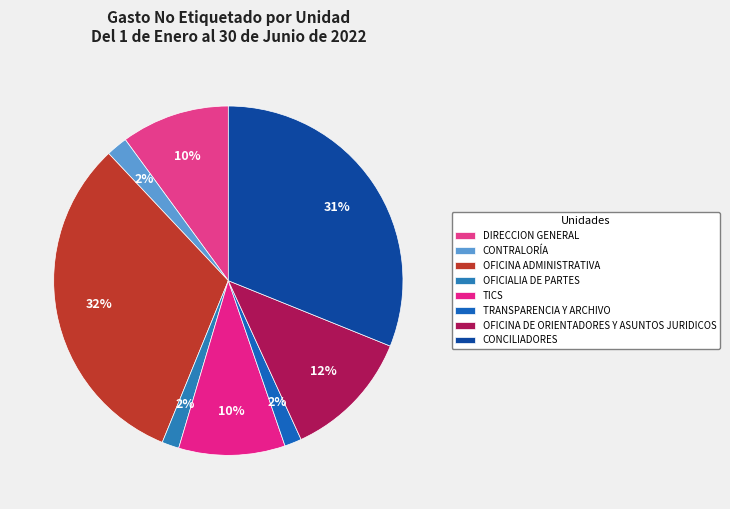

Count the number of slices in the pie.

8